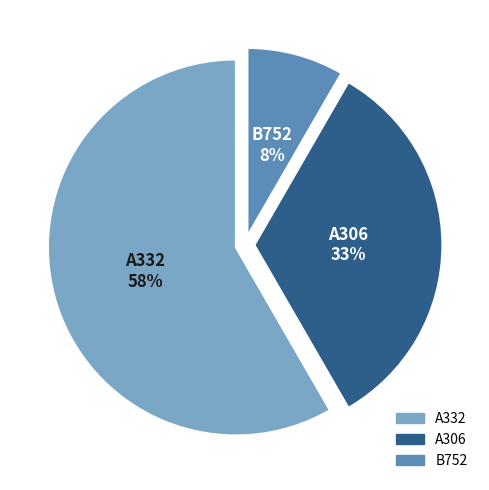

How many slices are in this pie chart?

3